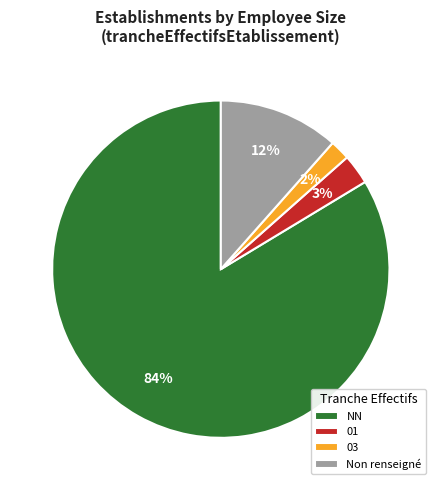

Do 03 and Non renseigné together represent more than half of the pie?

No